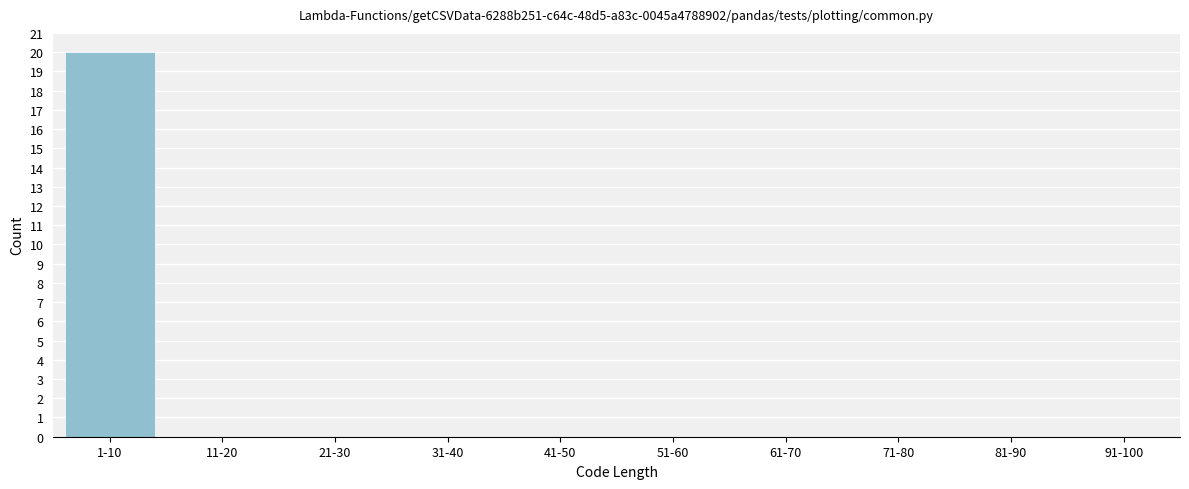

Reading right to left, extract all data points from this chart.

91-100=0	81-90=0	71-80=0	61-70=0	51-60=0	41-50=0	31-40=0	21-30=0	11-20=0	1-10=20